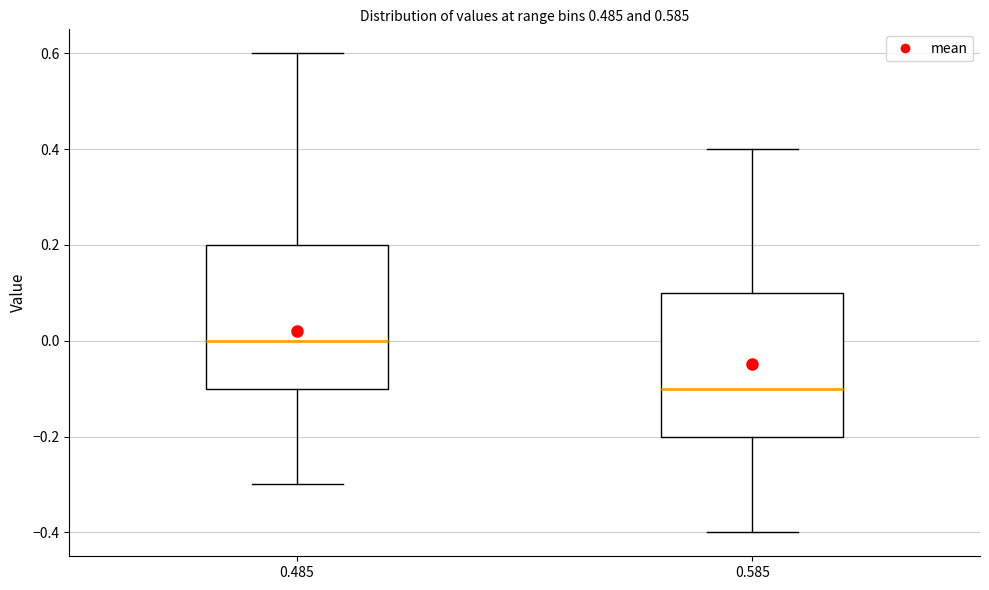

Which box has the lowest median line?

0.585